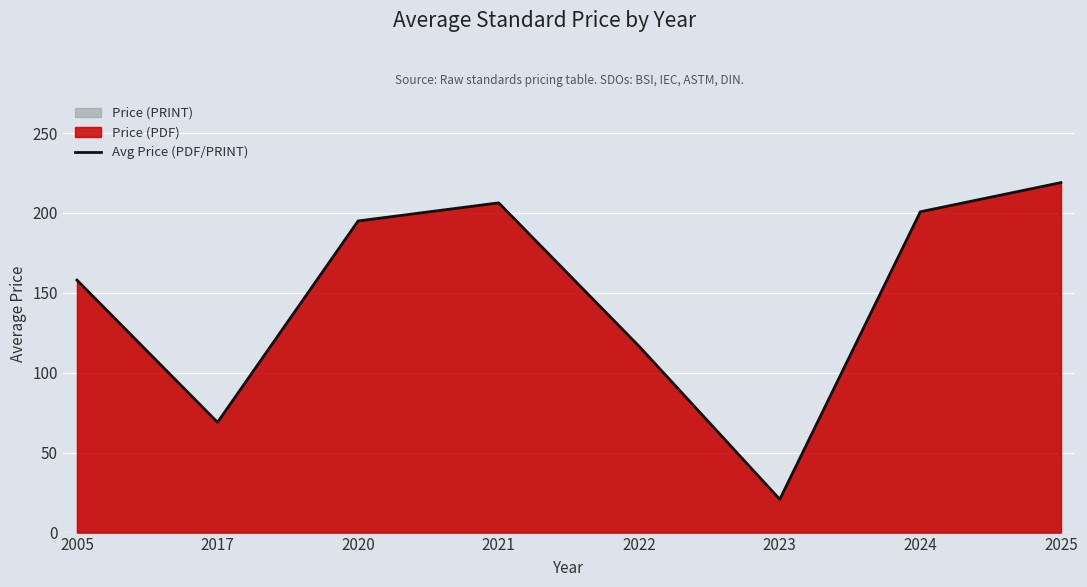

Reading right to left, list all the values displayed in this chart.

219.0	200.8	20.8	116.5	206.3	195.0	69.0	158.0